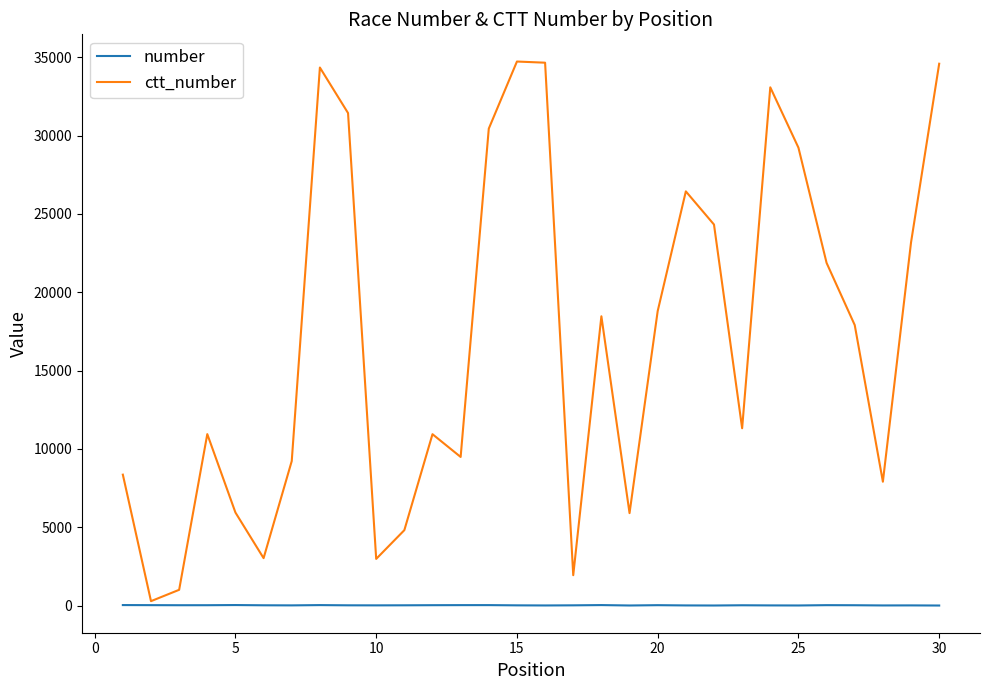

What is the difference between the second highest and second lowest values in the ctt_number series?

33657